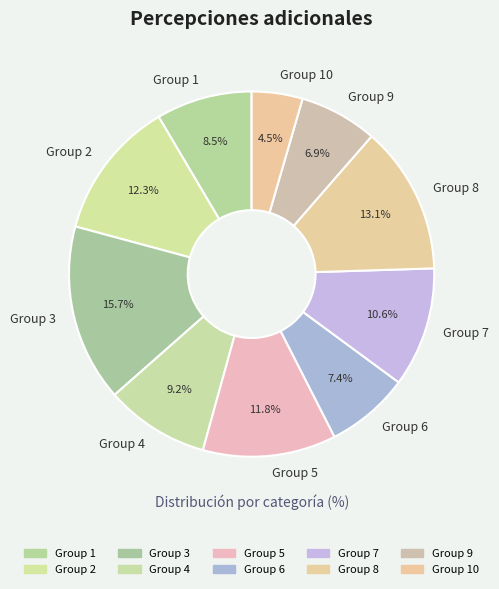

Is Group 2 the majority of the pie?

No